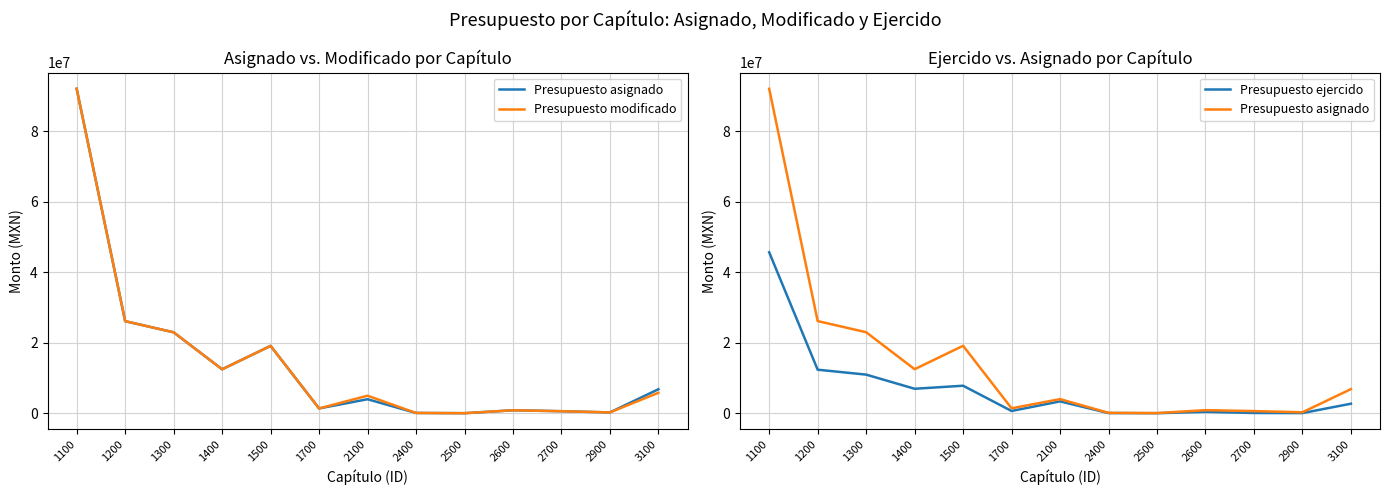

At 1100, list the series in order from largest to smallest.

Presupuesto asignado, Presupuesto modificado, Presupuesto ejercido